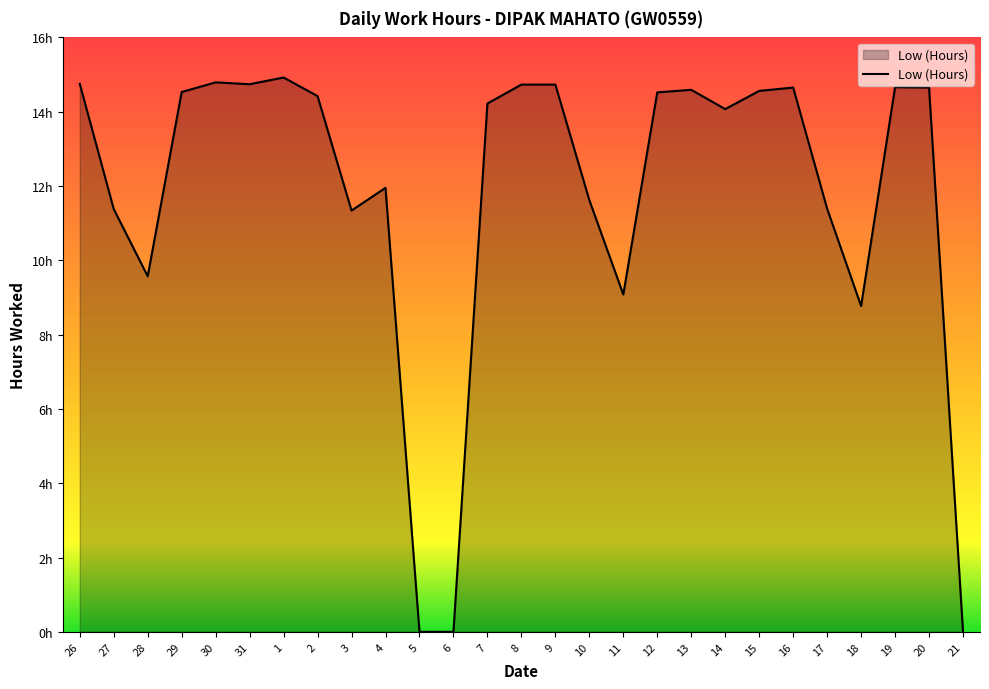

Does the chart have visible grid lines?

No